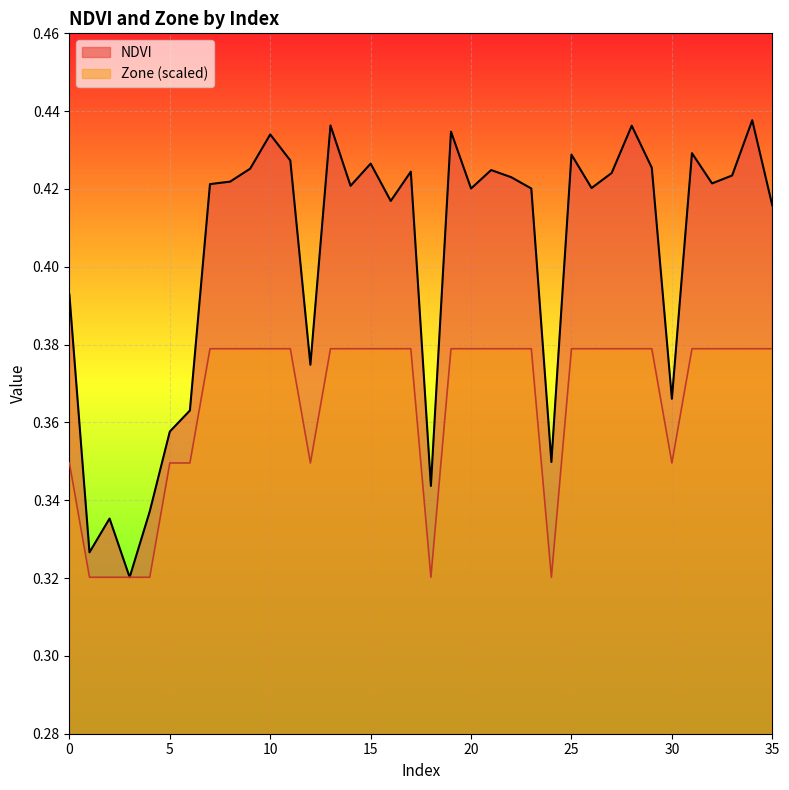

Where is the first local minimum for NDVI?

1